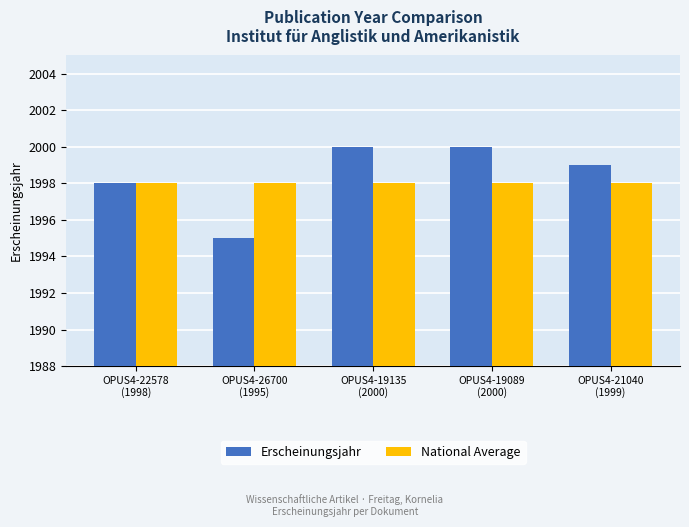

Is it true that Erscheinungsjahr equals 1995 at OPUS4-26700
(1995)?

True